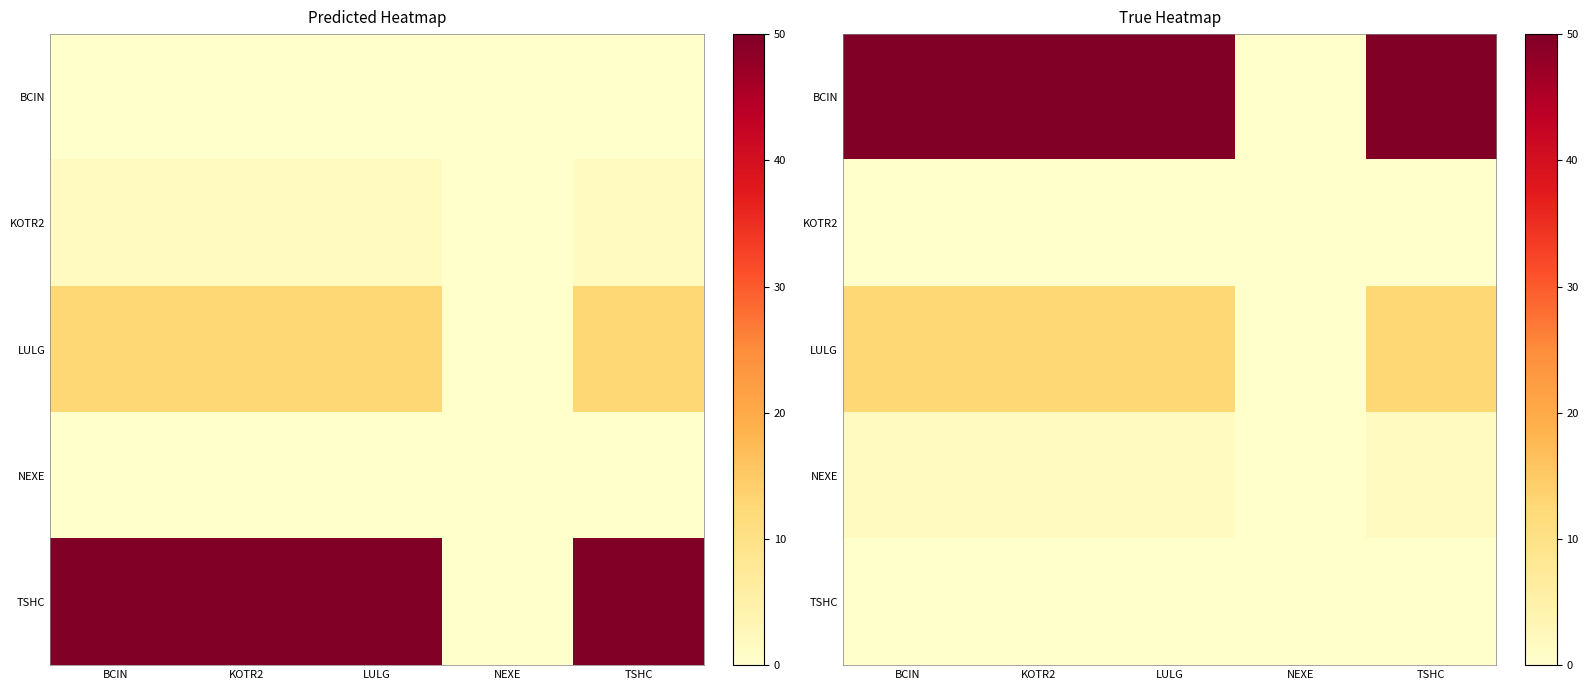

What is the spread (max minus min) of values at KOTR2?

50.0